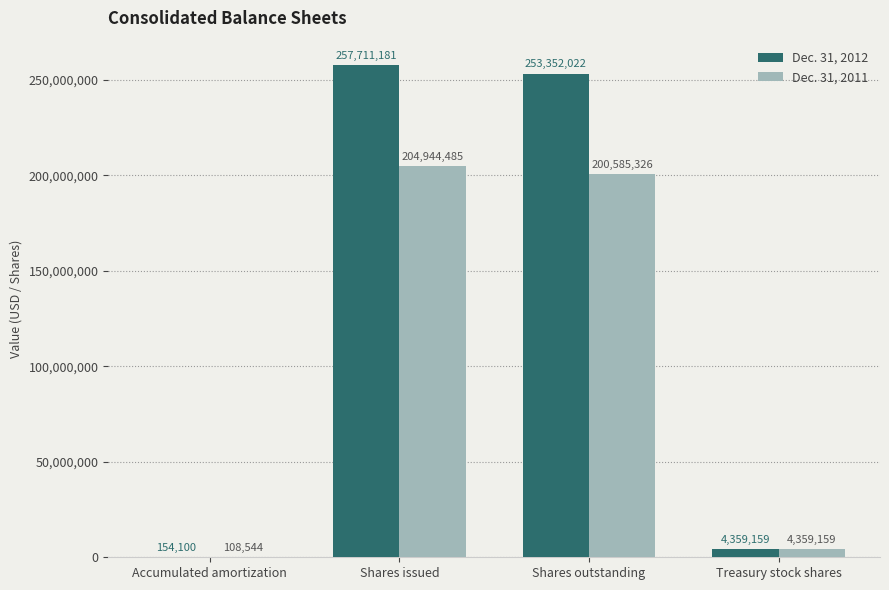

The value of Dec. 31, 2012 at Treasury stock shares is 4359159. True or false?

True